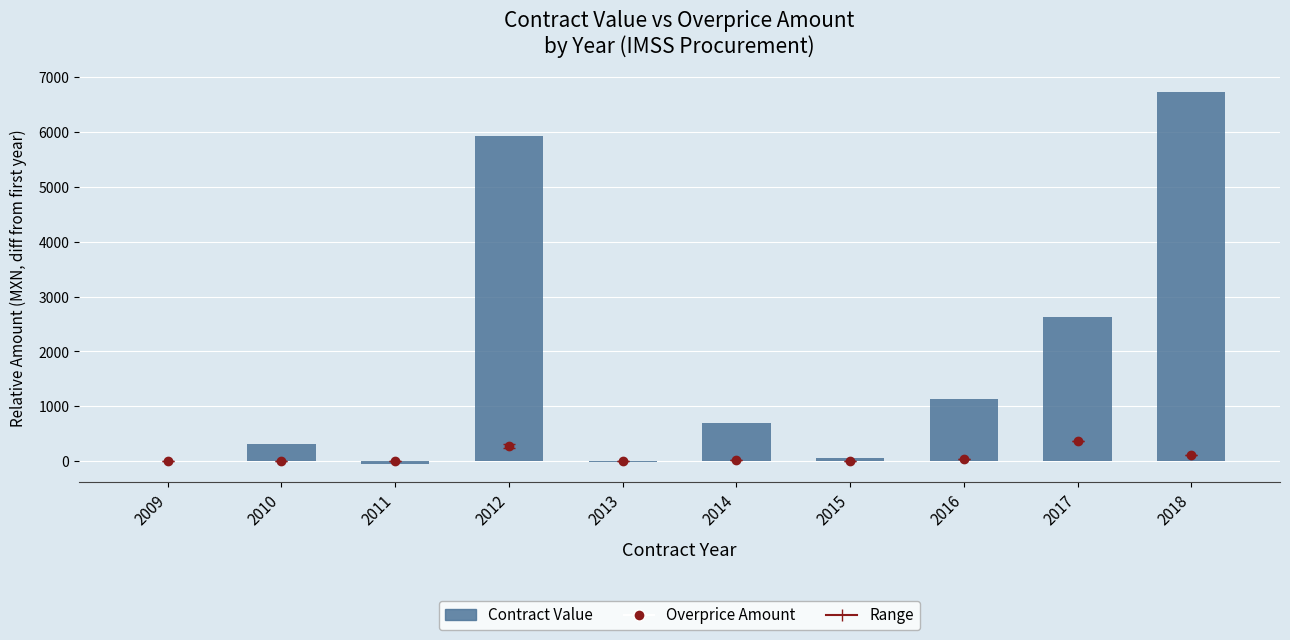

Which label corresponds to the smallest value in the chart?

2011